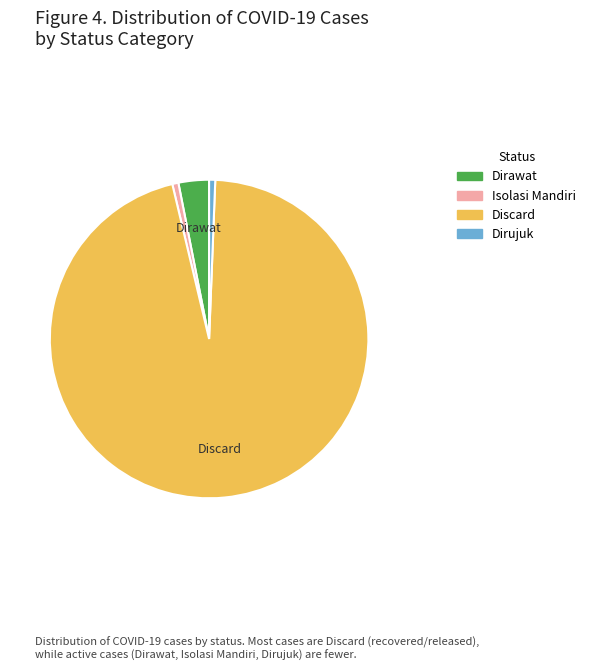

How many slices are in this pie chart?

4